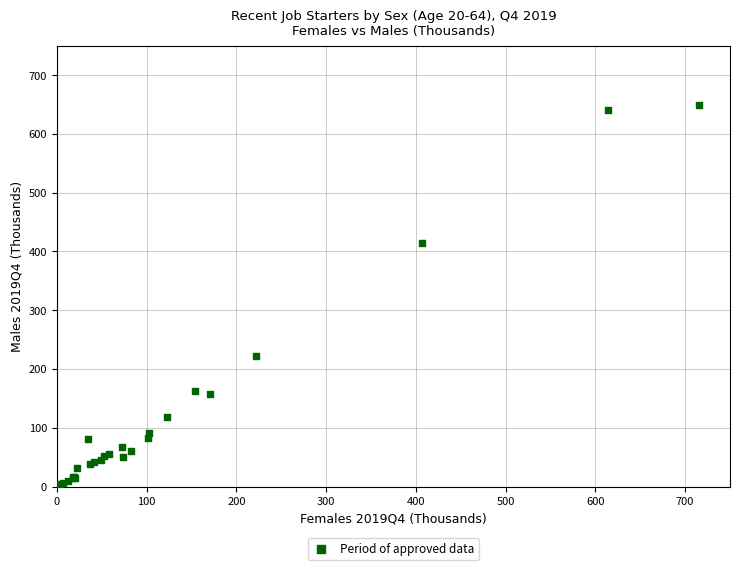

What Y value in the scatter plot is closest to 326?

413.5